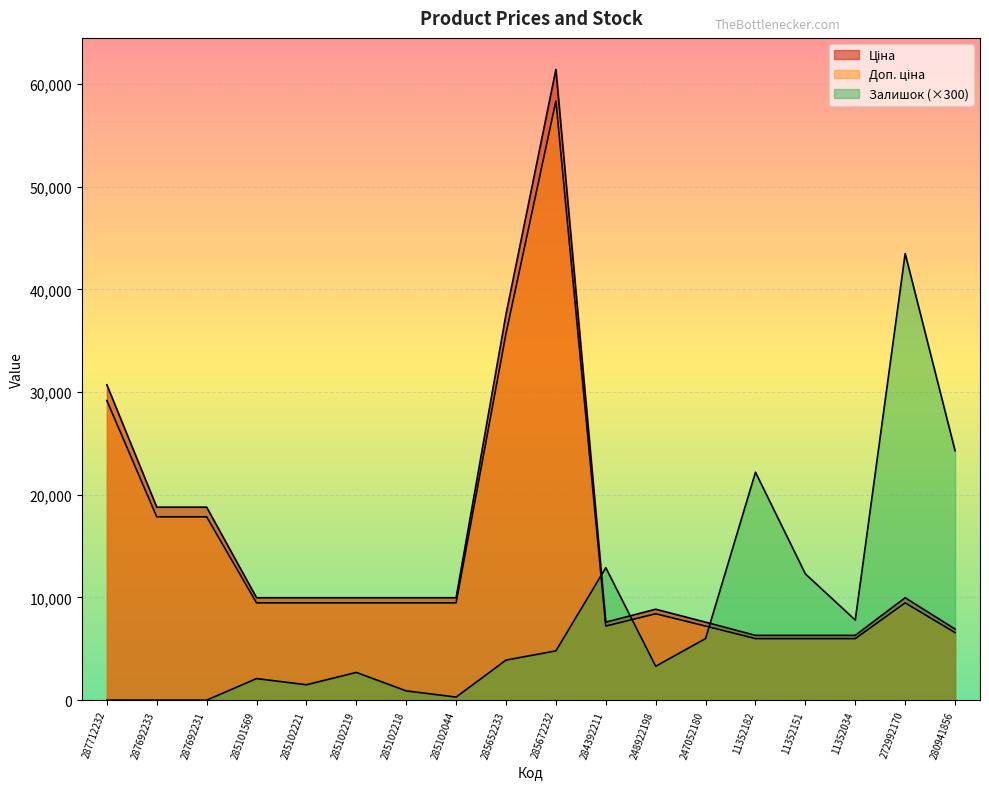

At which category does Залишок reach its first local valley?

285102221